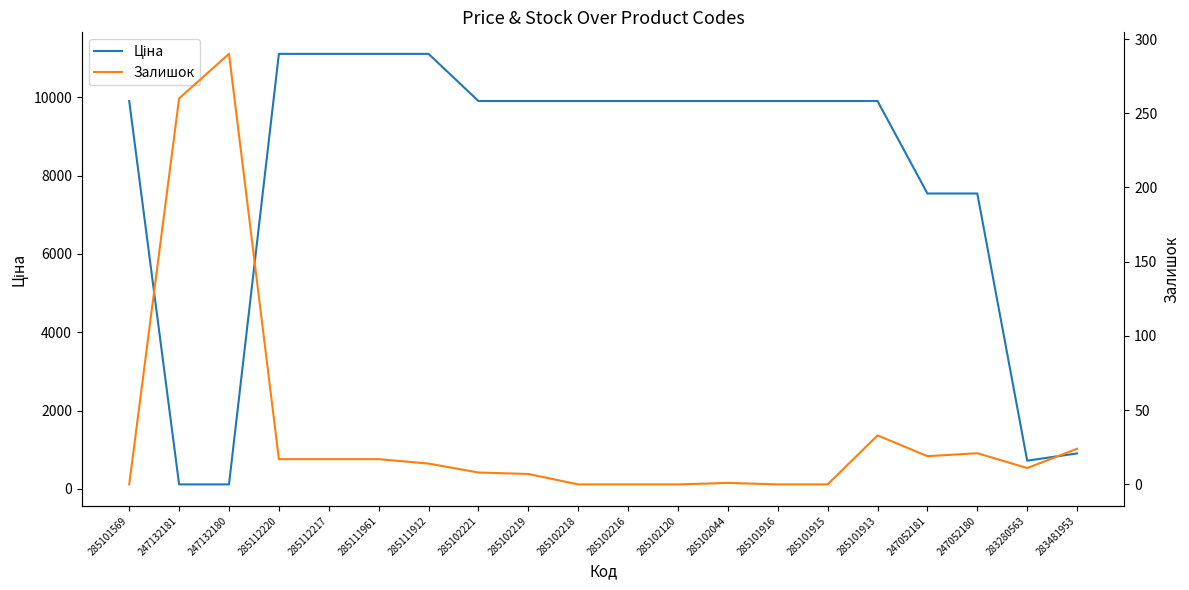

Reading left to right, list all the values displayed in this chart.

Ціна: 285101569=9908.5	247132181=113.3	247132180=113.3	285112220=11113.6	285112217=11113.6	285111961=11113.6	285111912=11113.6	285102221=9908.5	285102219=9908.5	285102218=9908.5	285102216=9908.5	285102120=9908.5	285102044=9908.5	285101916=9908.5	285101915=9908.5	285101913=9908.5	247052181=7545.9	247052180=7545.9	283280563=719.6	283481953=904.3
Залишок: 285101569=0.0	247132181=260.0	247132180=290.0	285112220=17.0	285112217=17.0	285111961=17.0	285111912=14.0	285102221=8.0	285102219=7.0	285102218=0.0	285102216=0.0	285102120=0.0	285102044=1.0	285101916=0.0	285101915=0.0	285101913=33.0	247052181=19.0	247052180=21.0	283280563=11.0	283481953=24.0